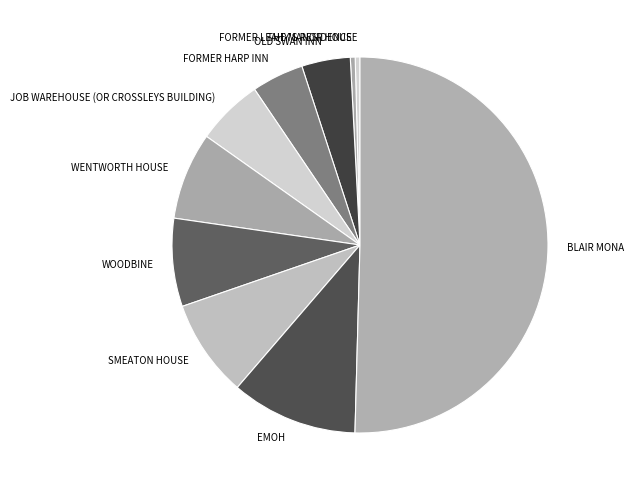

True or false: EMOH accounts for 11% of the total.

True